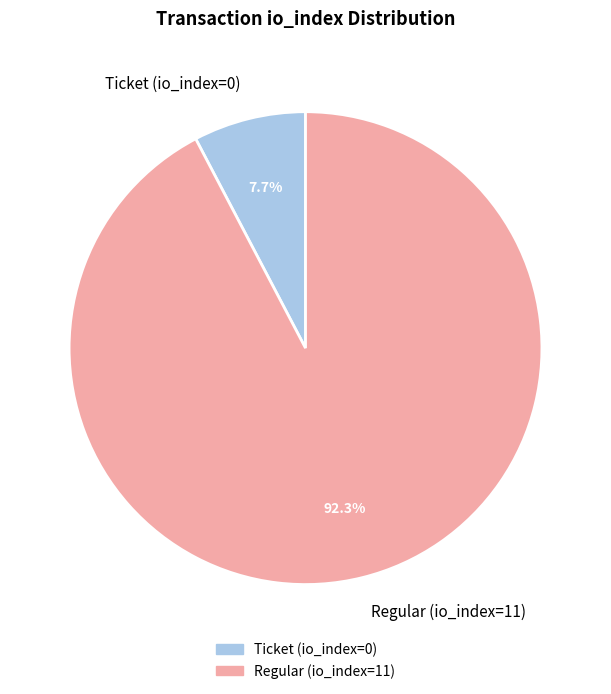

Rank the categories by value from highest to lowest.

Regular (io_index=11), Ticket (io_index=0)